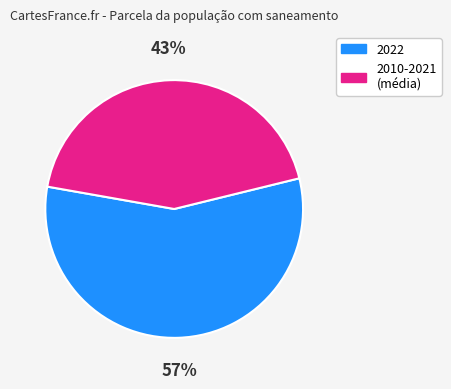

To the nearest percent, what is the average slice percentage?

50%